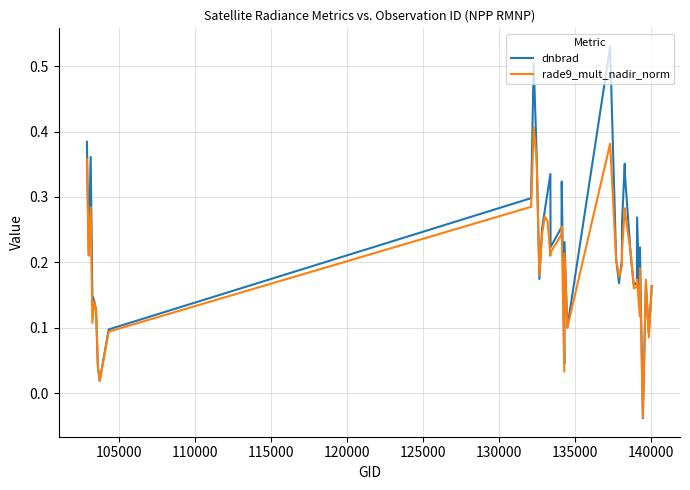

Rank the series by their maximum value, from highest to lowest.

dnbrad, rade9_mult_nadir_norm